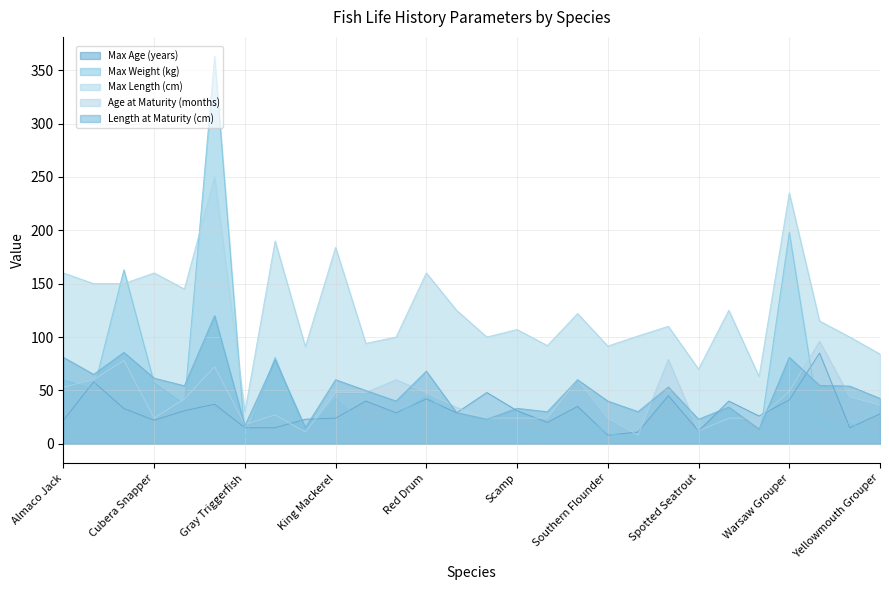

What is the difference between the maximum and second lowest values in the Max Age (years) series?

74.0